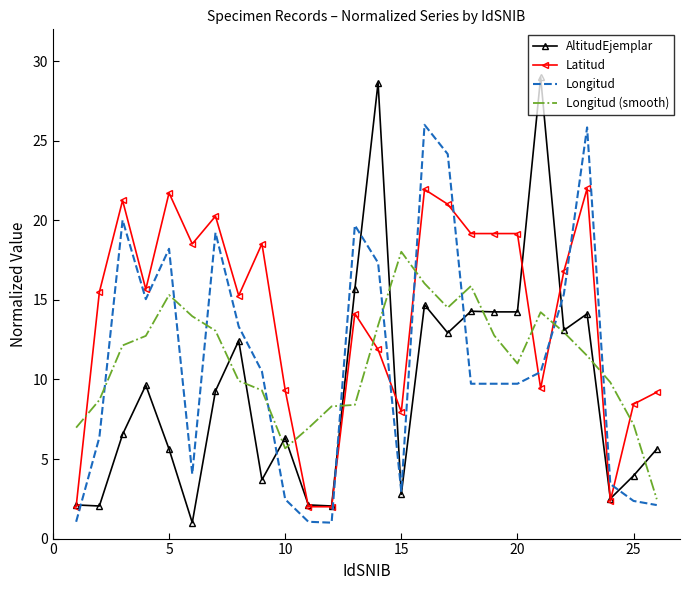

At how many categories does at least one series exceed 12?

19